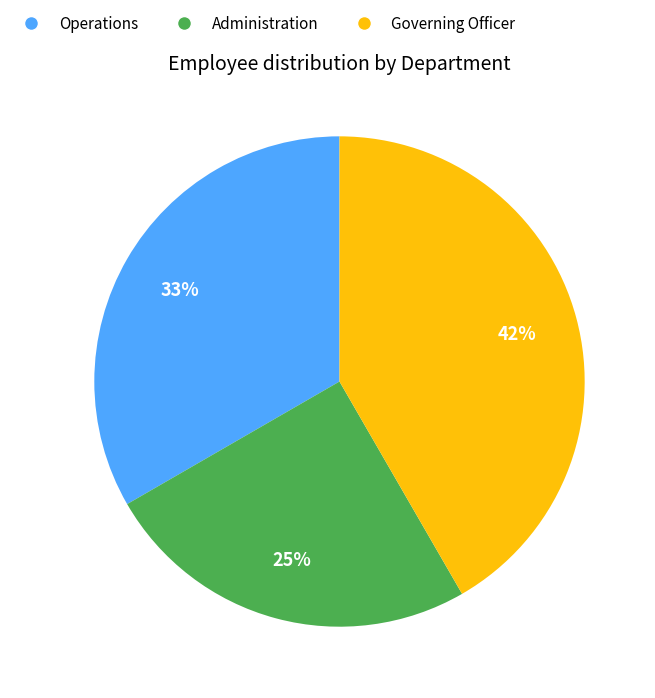

Which has a higher value, Administration or Operations?

Operations